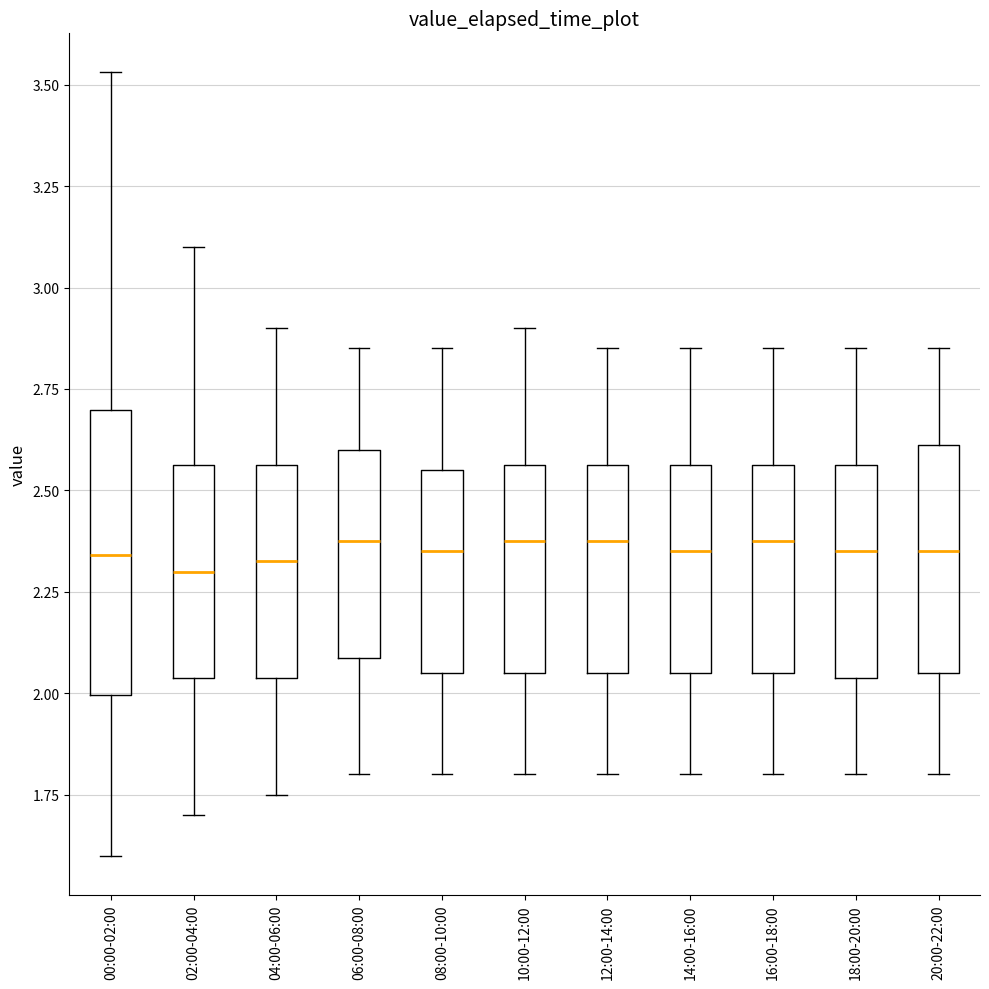

Comparing the boxes themselves (not the whiskers), which one is the tallest?

00:00-02:00